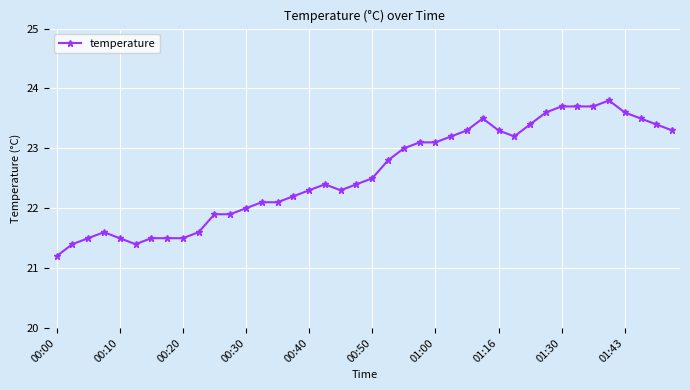

What is the sum of all values?

903.0